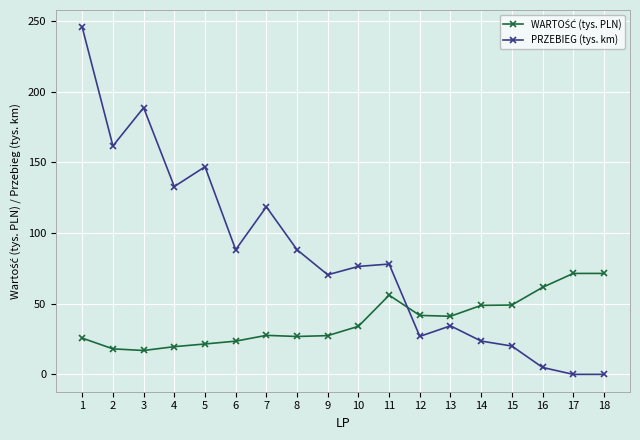

Between 8 and 16, which series saw the biggest shift?

PRZEBIEG (tys. km)